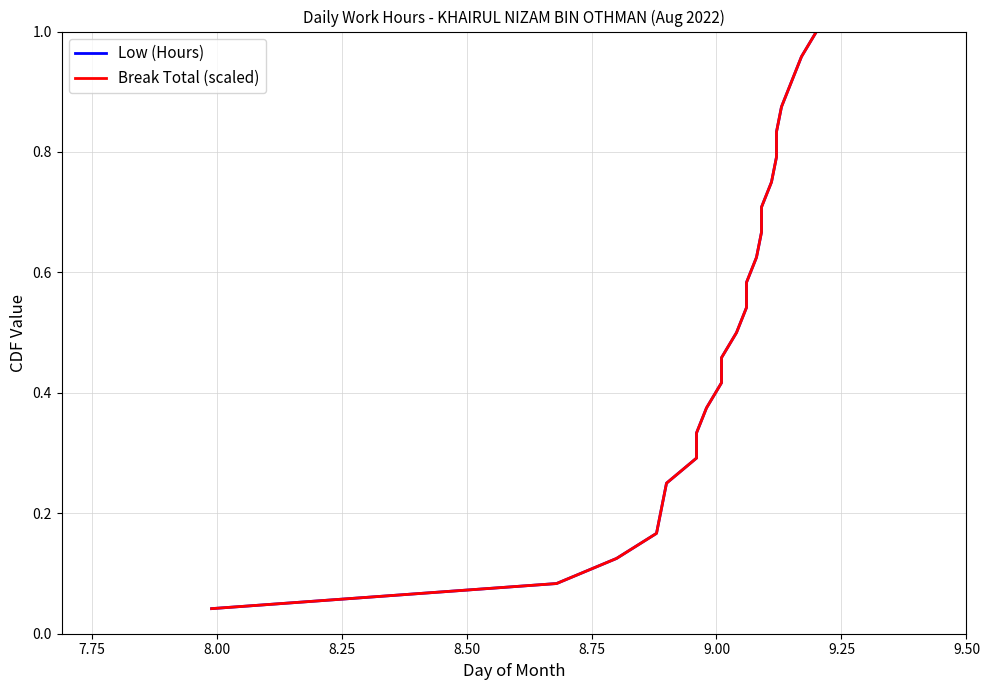

What are all the series names shown in the legend?

Low (Hours), Break Total (scaled)